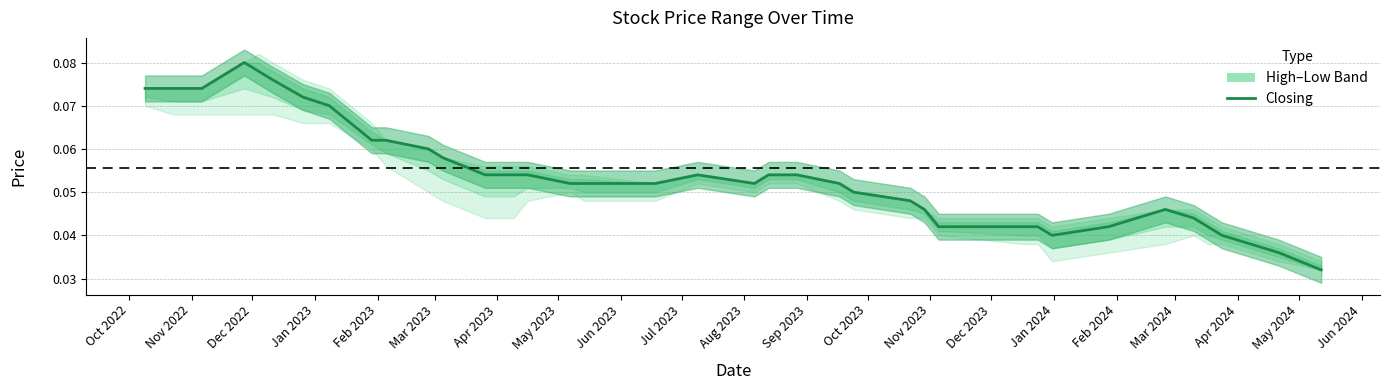

True or false: there are more than 1 points higher than both neighbors.

True